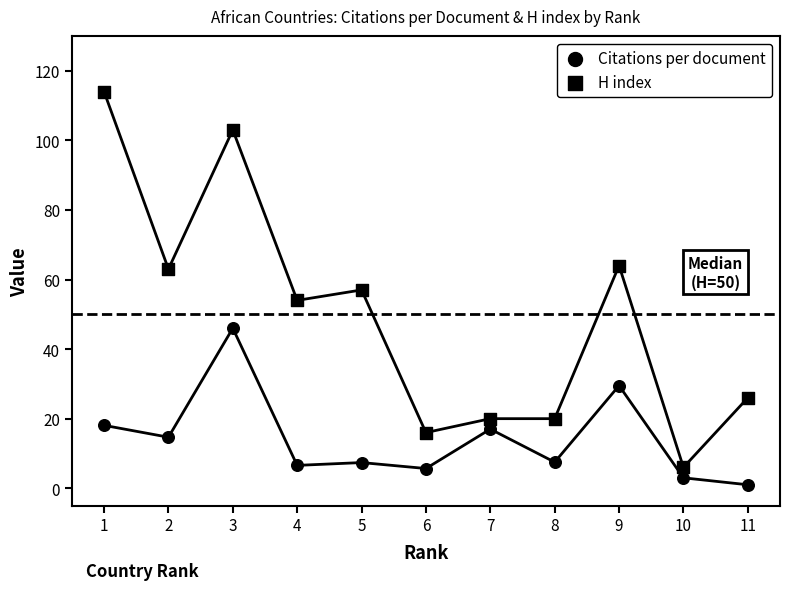

How many points are shown in the scatter plot?

22